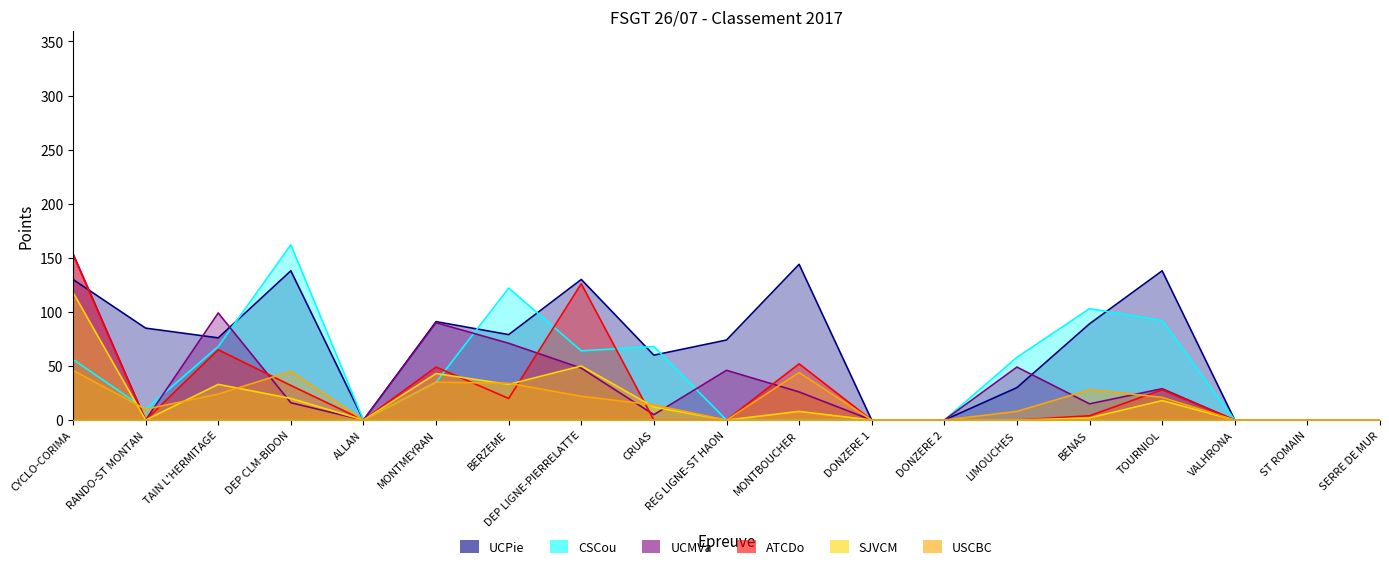

Between which two adjacent categories do UCPie and UCMVa first intersect?

CYCLO-CORIMA and RANDO-ST MONTAN